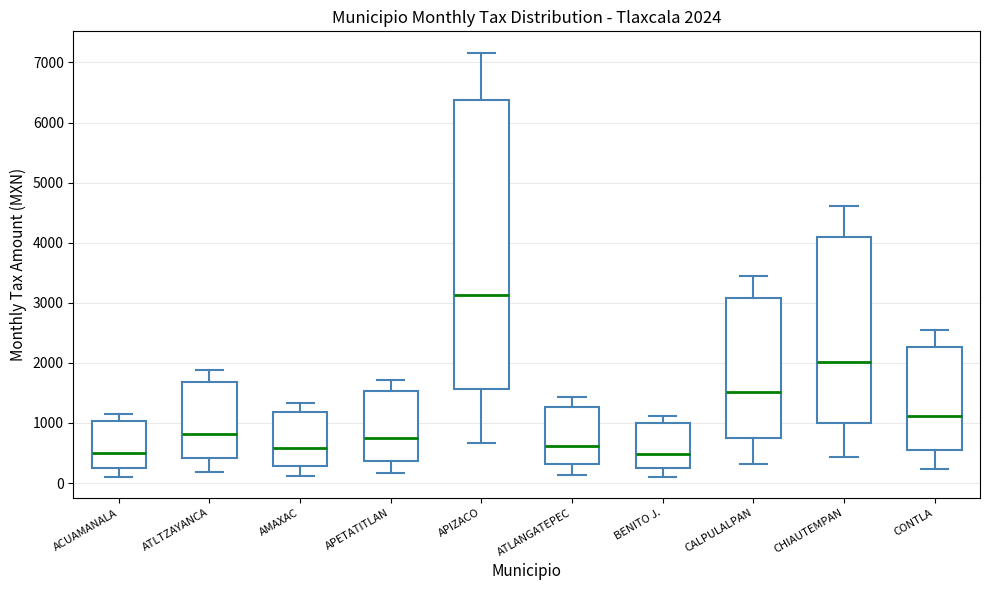

Which box is the tallest, from its lower edge to its upper edge?

APIZACO